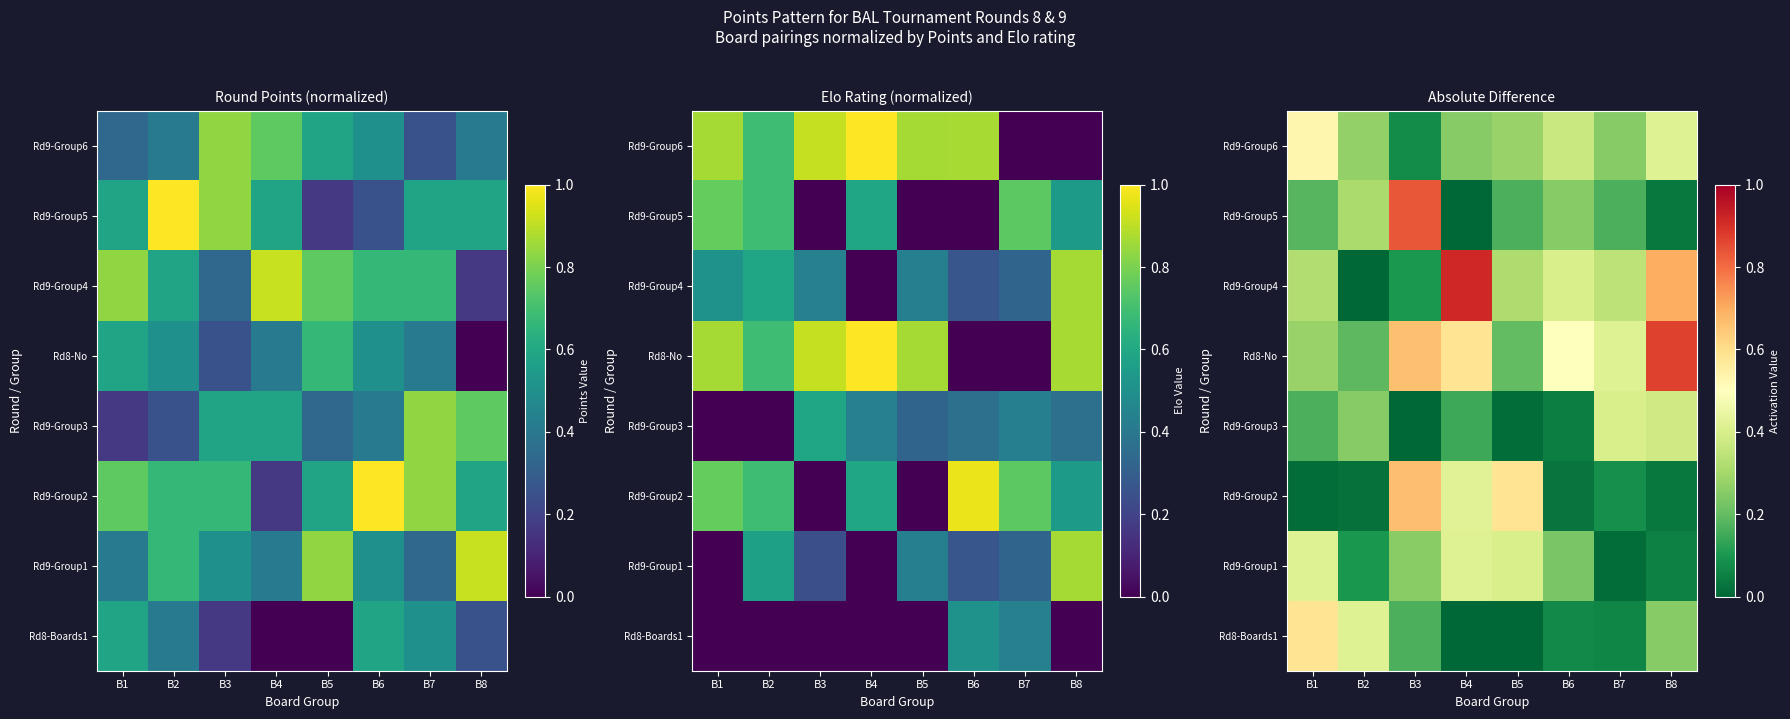

Count the Rd8-No values in the range 0 to 1.

8